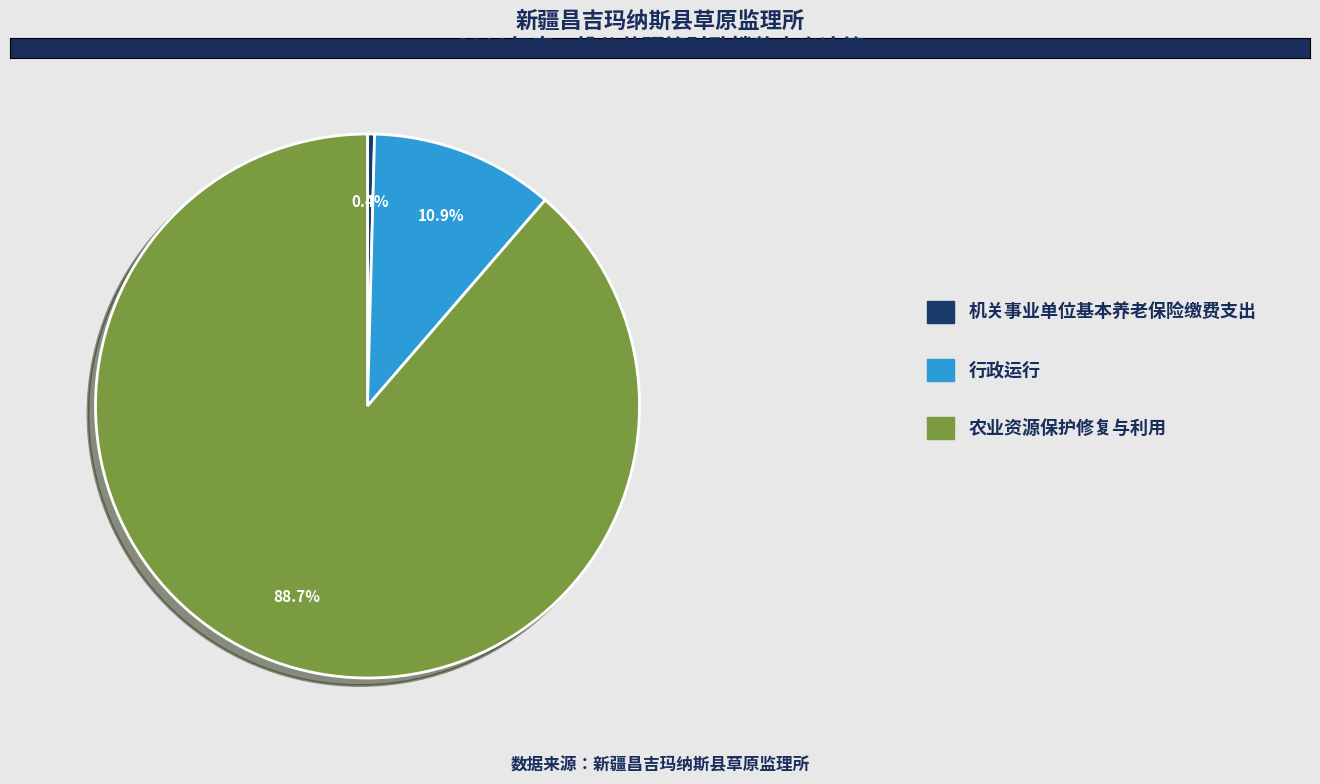

Which slice is the smallest?

机关事业单位基本养老保险缴费支出